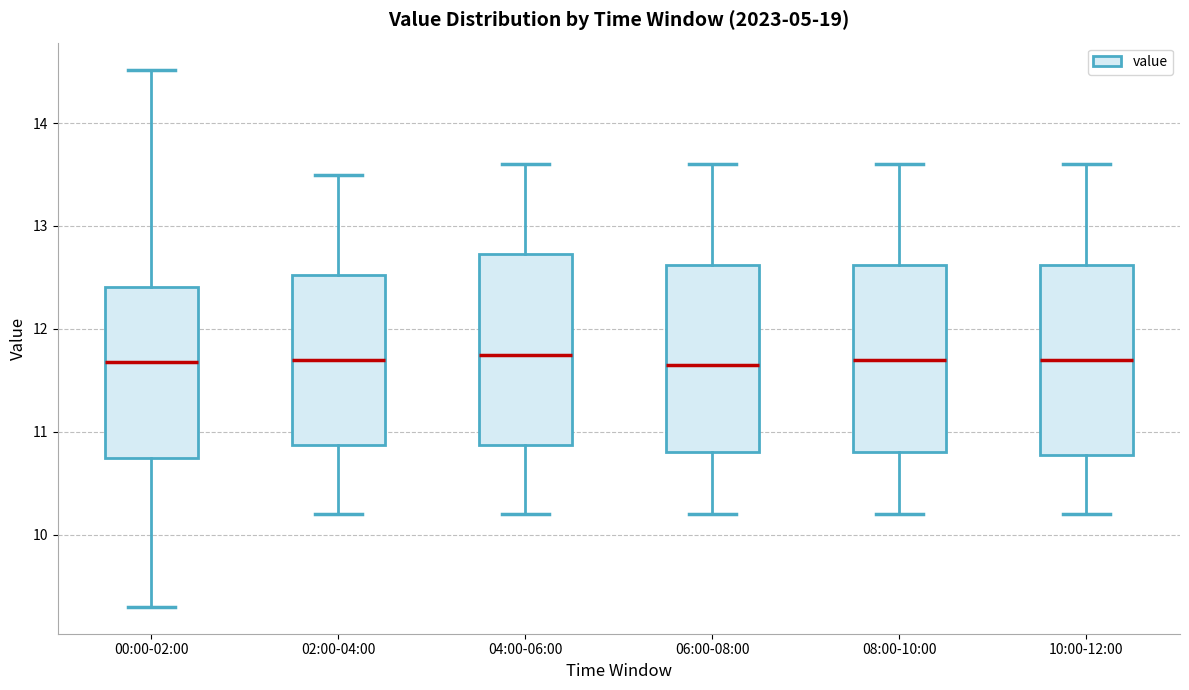

Reading left to right, read every box against the y-axis: the position of its median line, the range the box covers, and the ends of its whiskers. The values are not printed on the chart, so give them approximately, as read against the axis.

00:00-02:00: median 11.7, box 10.7 to 12.4, whiskers 9.3 to 14.5
02:00-04:00: median 11.7, box 10.9 to 12.5, whiskers 10.2 to 13.5
04:00-06:00: median 11.8, box 10.9 to 12.7, whiskers 10.2 to 13.6
06:00-08:00: median 11.7, box 10.8 to 12.6, whiskers 10.2 to 13.6
08:00-10:00: median 11.7, box 10.8 to 12.6, whiskers 10.2 to 13.6
10:00-12:00: median 11.7, box 10.8 to 12.6, whiskers 10.2 to 13.6